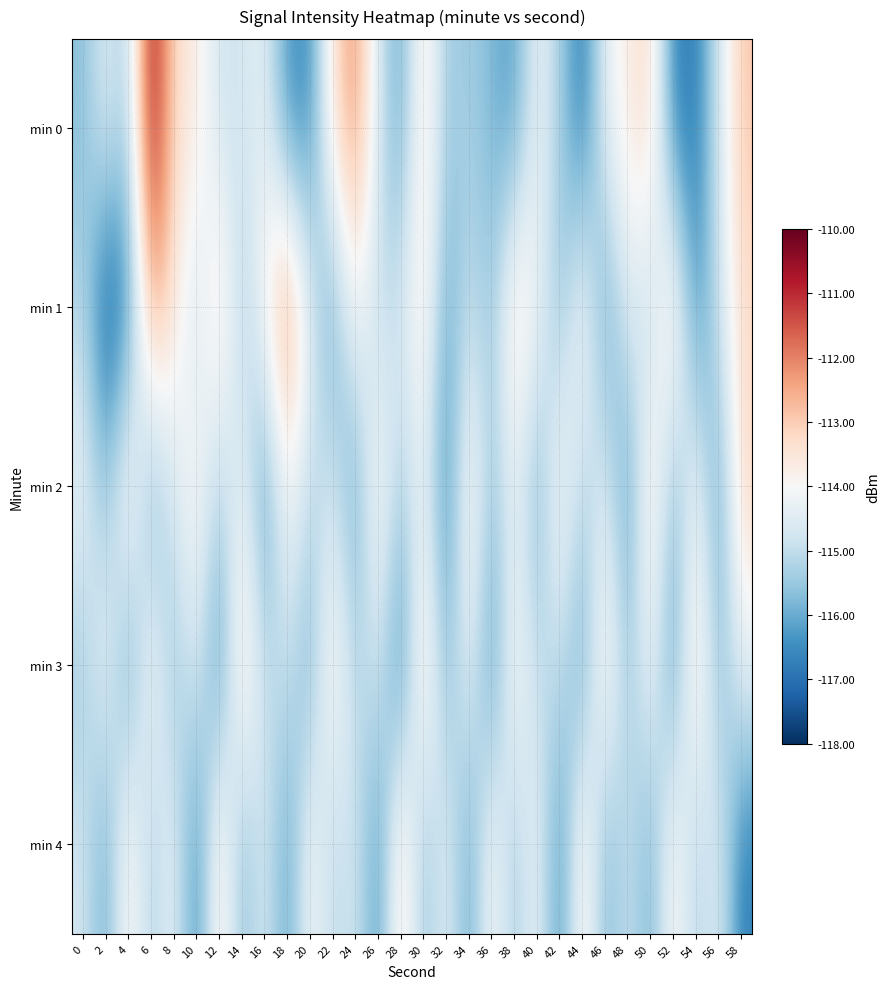

At 52, list the series in order from largest to smallest.

min 1, min 4, min 2, min 3, min 0